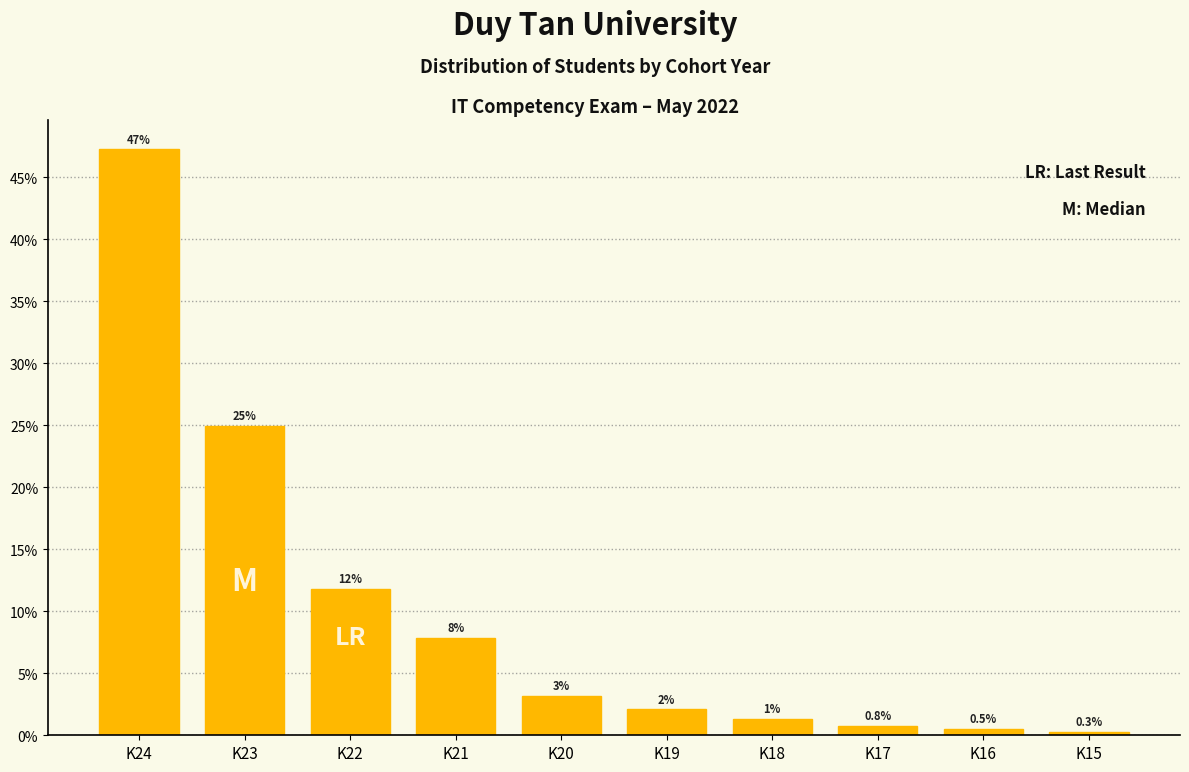

Are the bars horizontal?

No